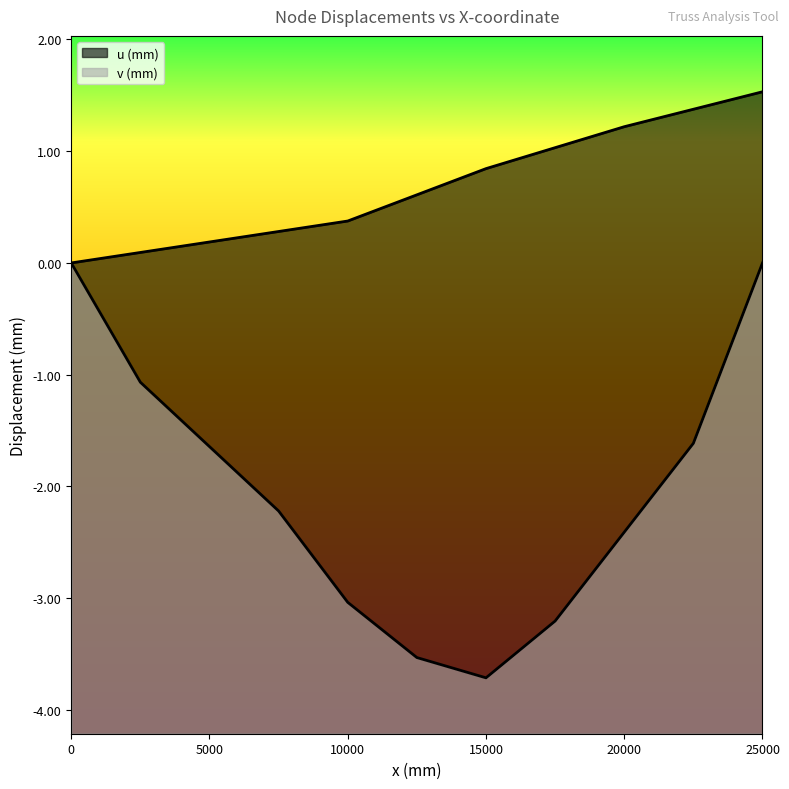

Reading left to right, list all the values displayed in this chart.

u (mm): 0.0	0.1	0.2	0.3	0.4	0.6	0.8	1.0	1.2	1.4	1.5
v (mm): 0.0	-1.1	-1.6	-2.2	-3.0	-3.5	-3.7	-3.2	-2.4	-1.6	0.0